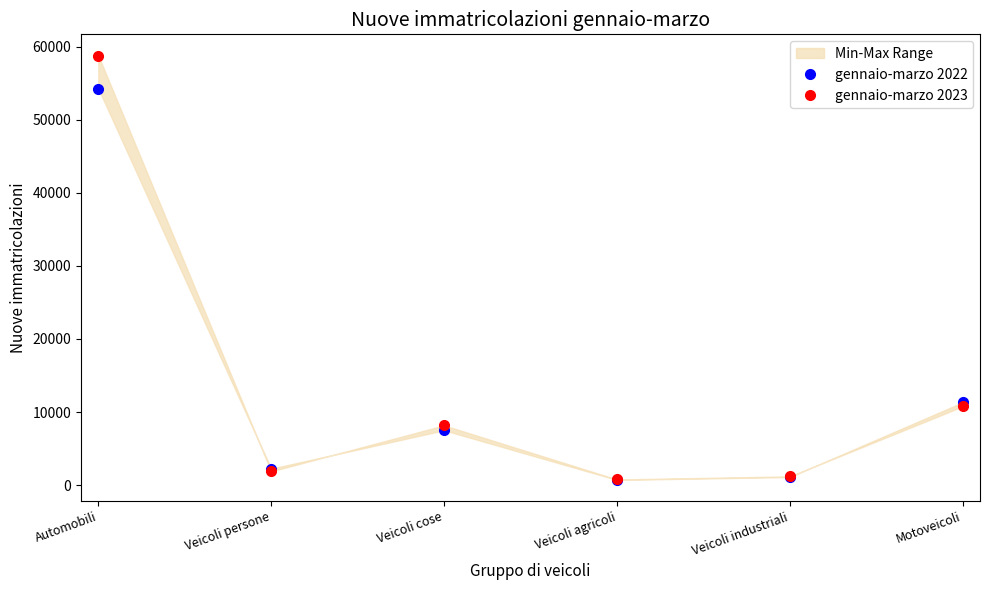

What is the label of the 1st point from the right?

Motoveicoli